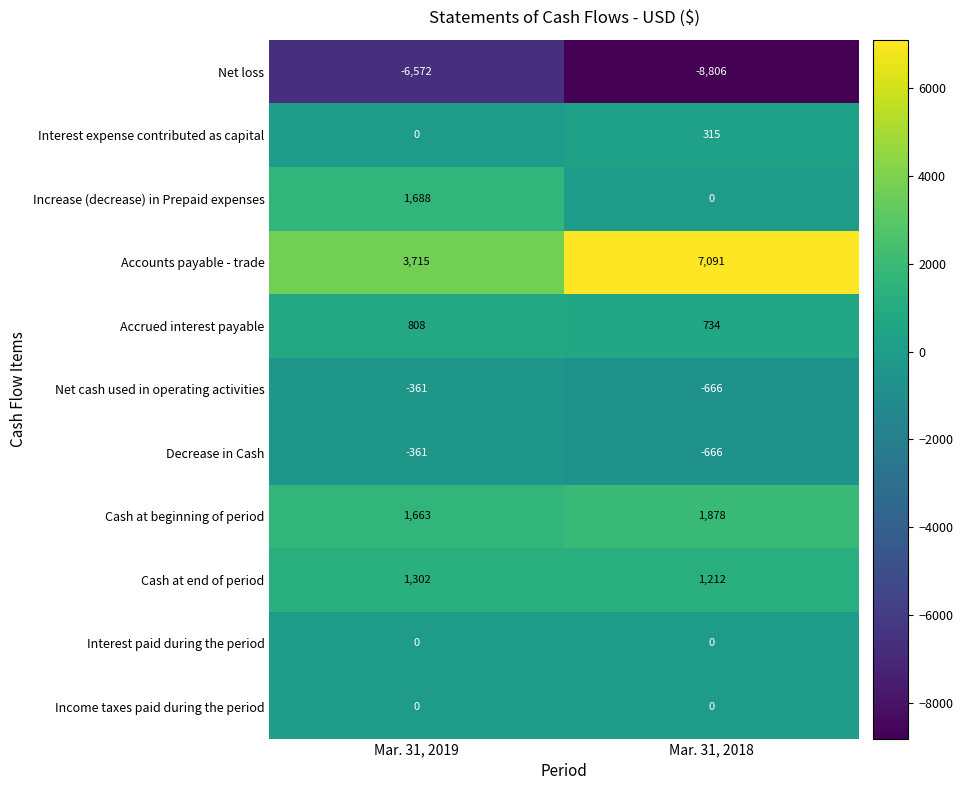

The Decrease in Cash series shows -361 at Mar. 31, 2019. True or false?

True